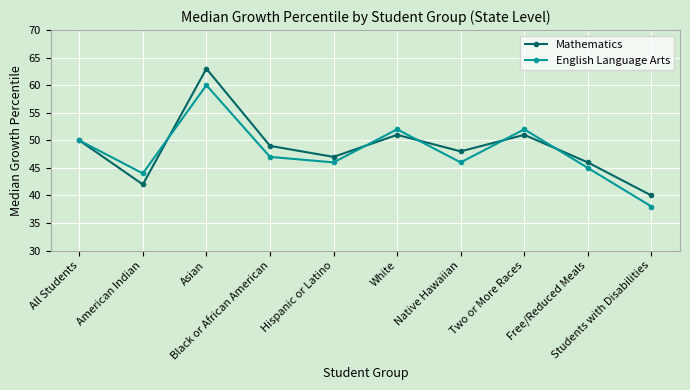

The Mathematics series shows 42 at American Indian. True or false?

True